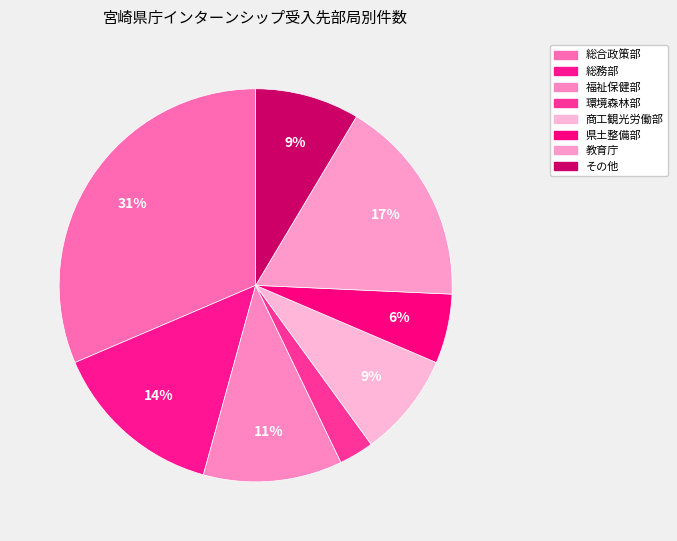

To the nearest percent, what is the combined percentage of 環境森林部 and その他?

11%